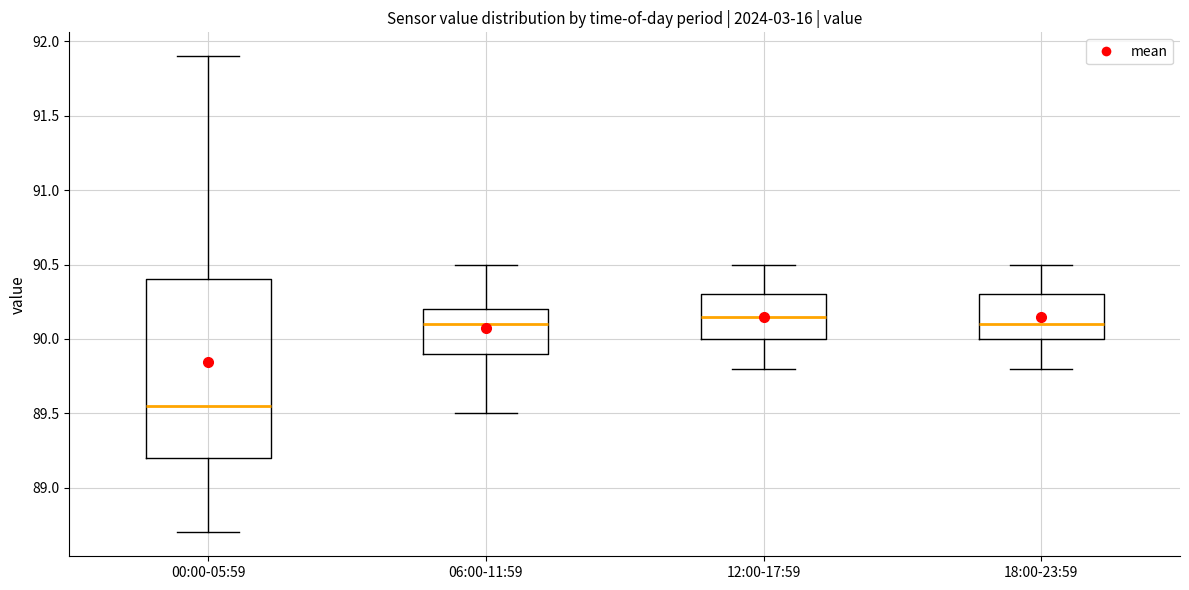

Where does the median line of the box for 18:00-23:59 sit on the y-axis? The values are not printed on the chart, so give them approximately, as read against the axis.

90.10